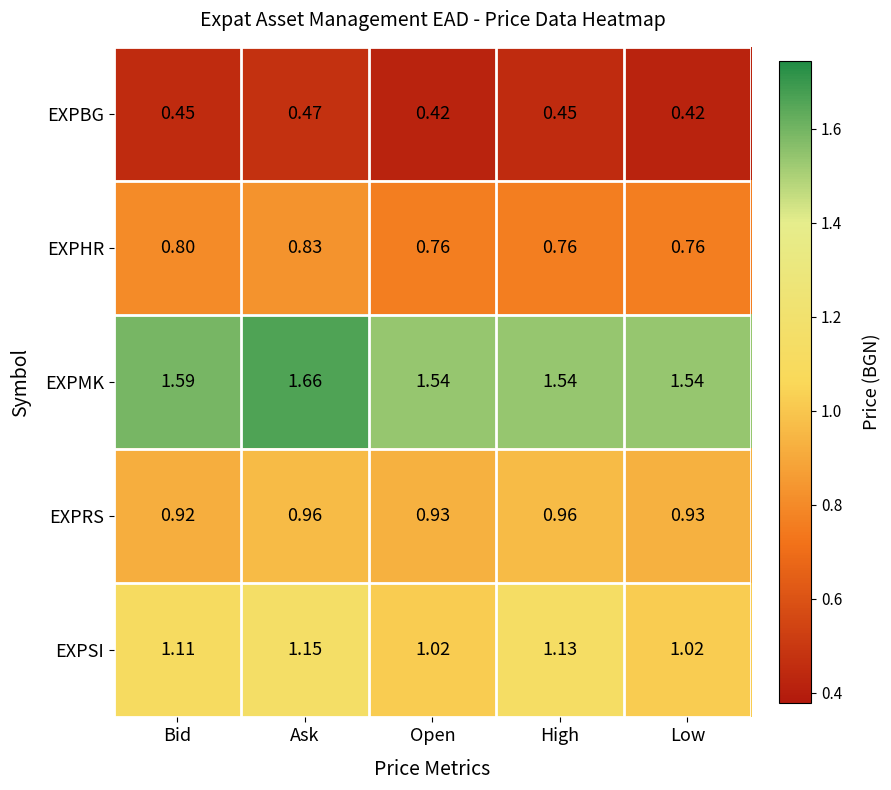

Between Bid and Open, which series saw the biggest shift?

EXPSI